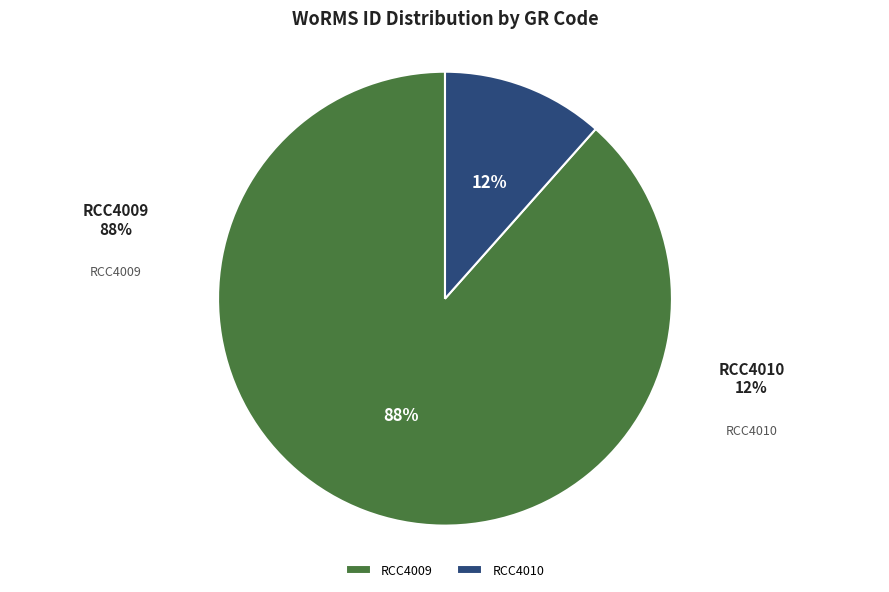

Is there a majority slice in this chart?

Yes